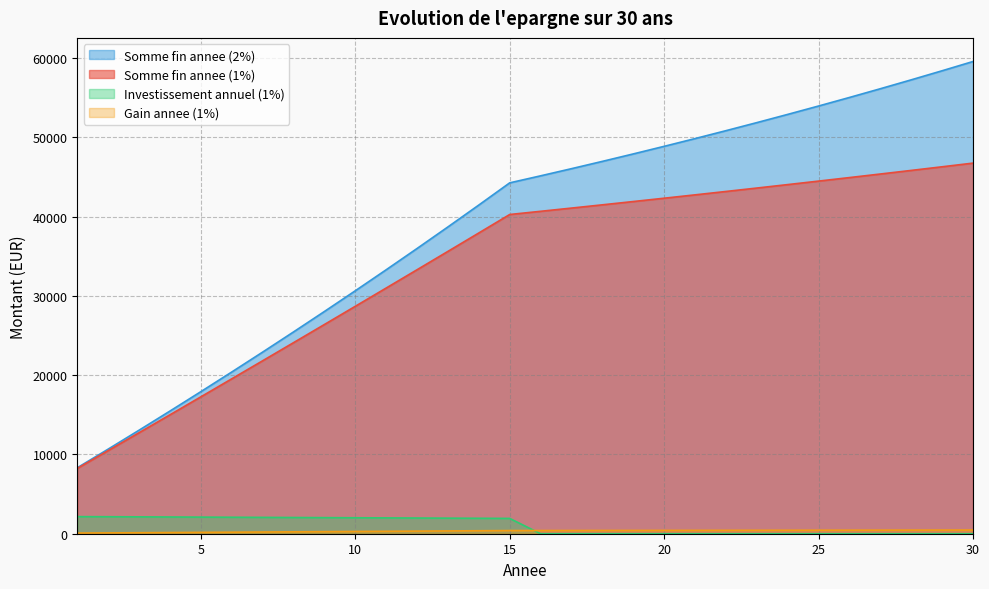

Rank the categories by Somme fin annee (2%) value from lowest to highest.

1, 2, 3, 4, 5, 6, 7, 8, 9, 10, 11, 12, 13, 14, 15, 16, 17, 18, 19, 20, 21, 22, 23, 24, 25, 26, 27, 28, 29, 30